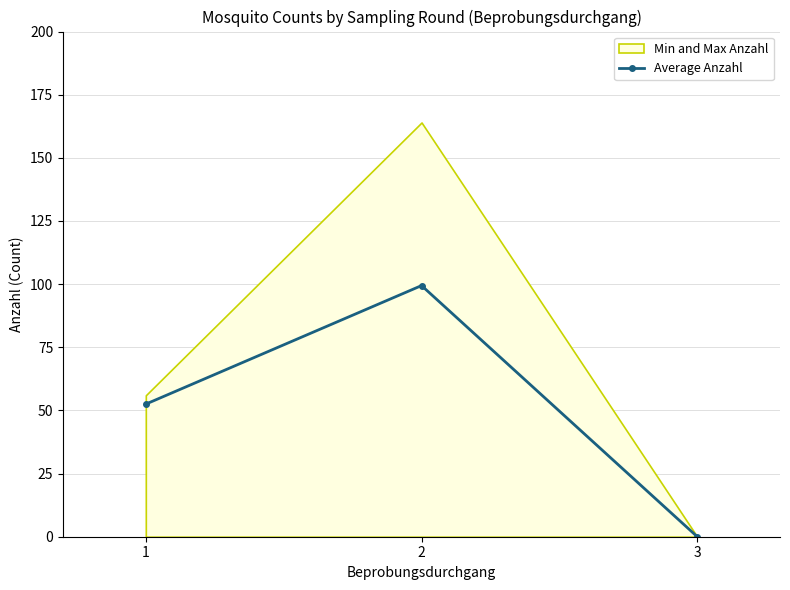

Between 1 and 2, which is larger?

2